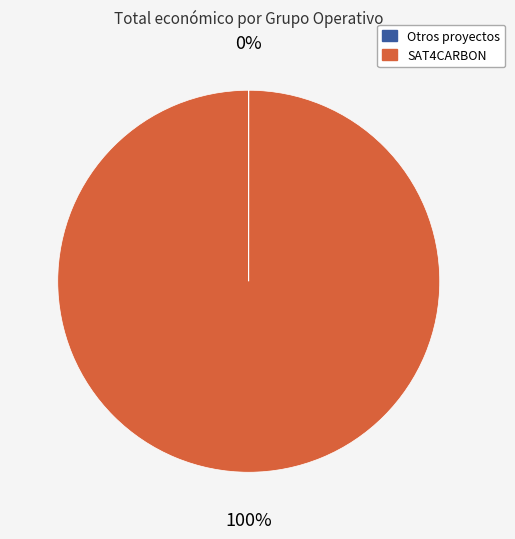

To the nearest percent, what is the difference between the largest and smallest slice percentages?

100%